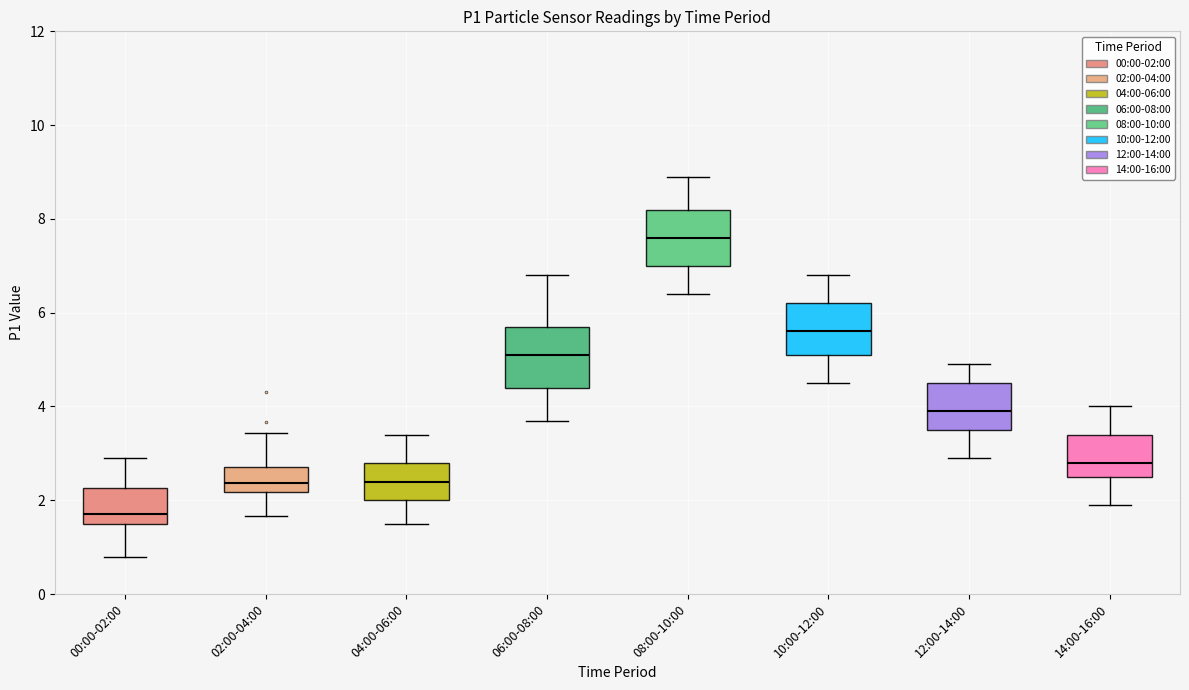

Which box's median line is the highest?

08:00-10:00